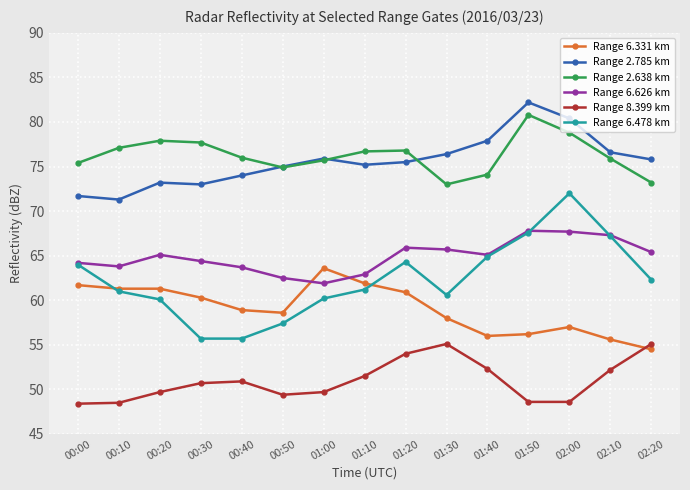

What are all the series names shown in the legend?

Range 6.331 km, Range 2.785 km, Range 2.638 km, Range 6.626 km, Range 8.399 km, Range 6.478 km